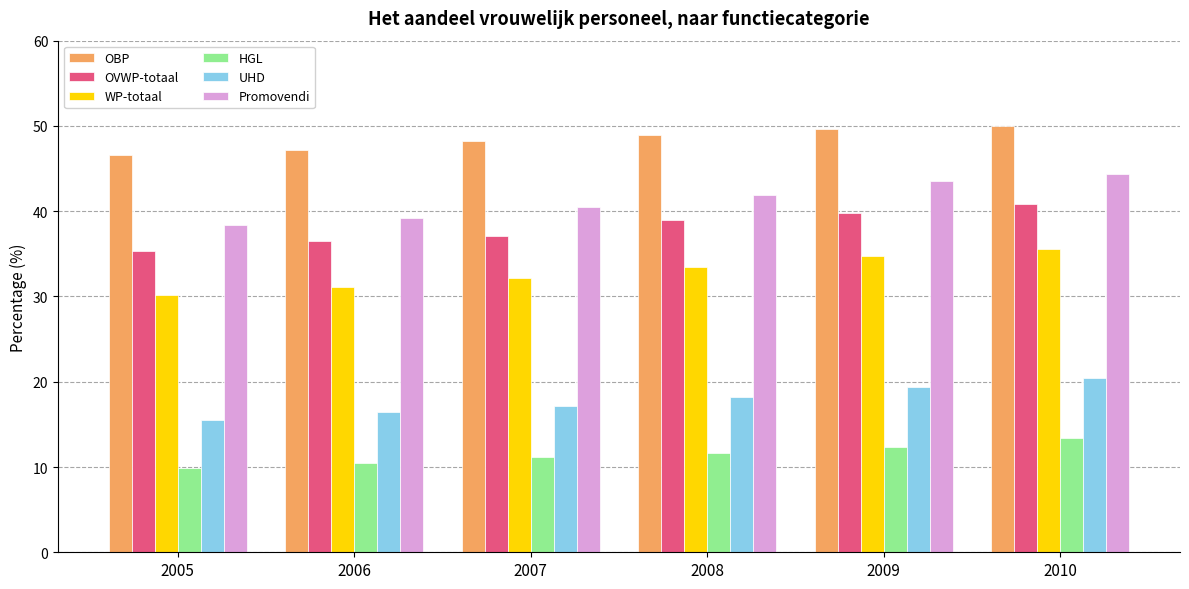

What is the sum of the UHD values at 2008 and 2007?

35.3